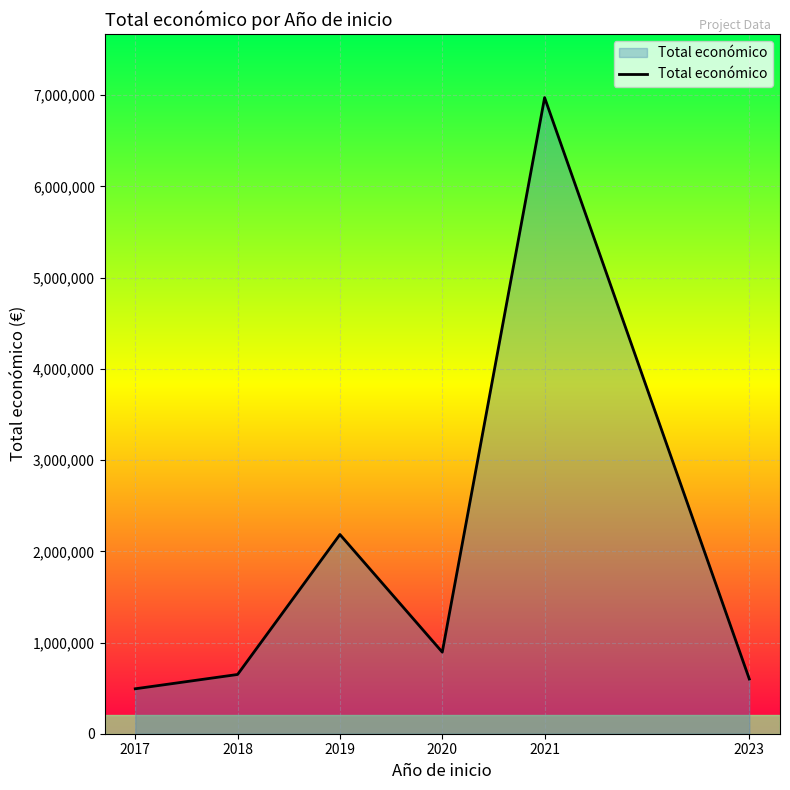

Where is the first local maximum?

2019